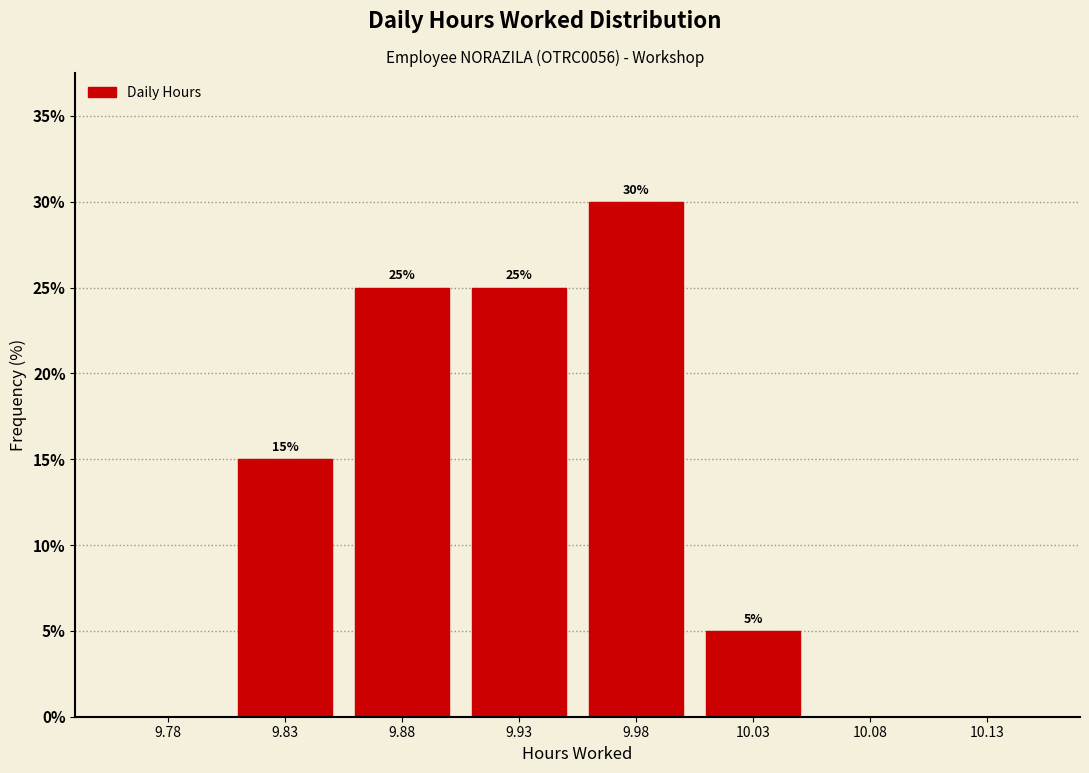

Reading right to left, transcribe all the data shown in this chart.

10.13=0	10.08=0	10.03=5	9.98=30	9.93=25	9.88=25	9.83=15	9.78=0